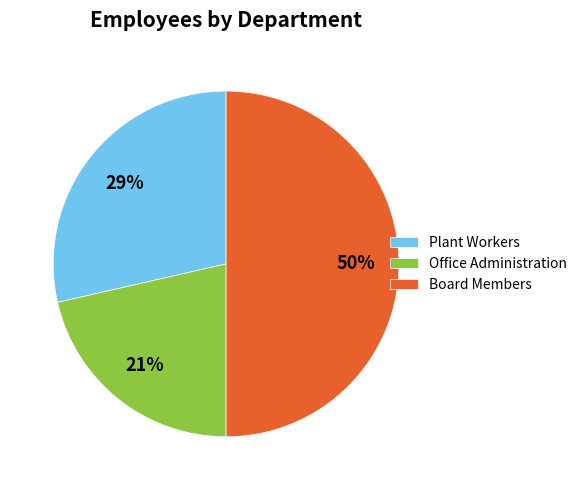

Between Office Administration and Board Members, which is larger?

Board Members